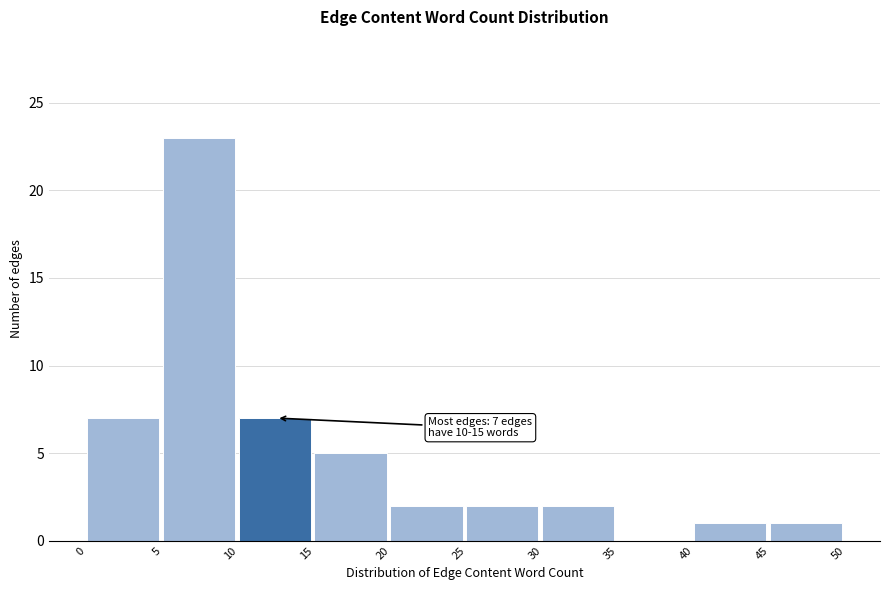

Which range on the x-axis has the tallest bar?

5 to 10